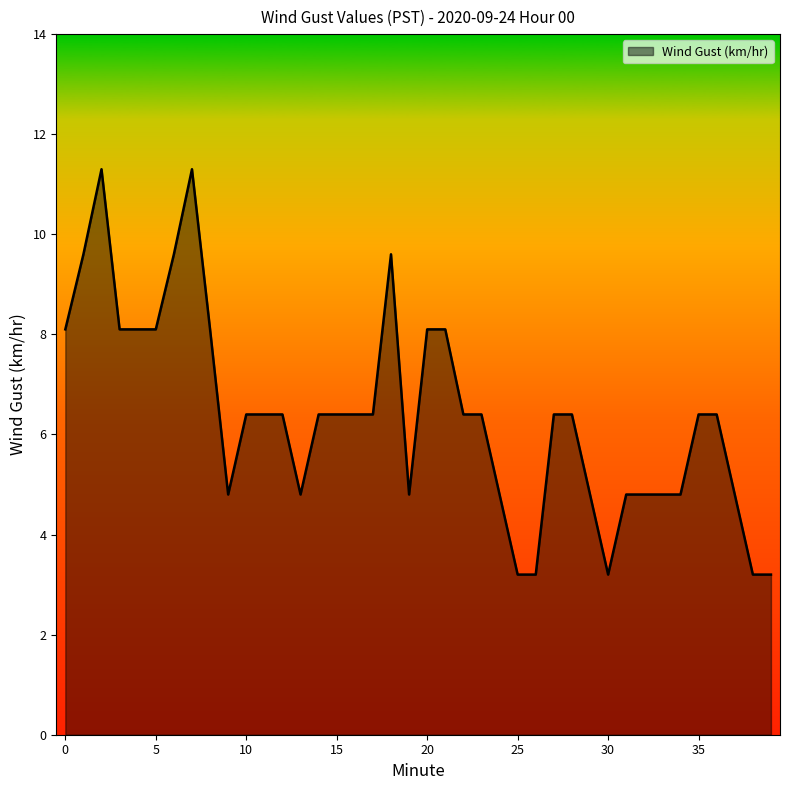

Reading left to right, extract all data points from this chart.

8.1	9.6	11.3	8.1	8.1	8.1	9.6	11.3	8.1	4.8	6.4	6.4	6.4	4.8	6.4	6.4	6.4	6.4	9.6	4.8	8.1	8.1	6.4	6.4	4.8	3.2	3.2	6.4	6.4	4.8	3.2	4.8	4.8	4.8	4.8	6.4	6.4	4.8	3.2	3.2